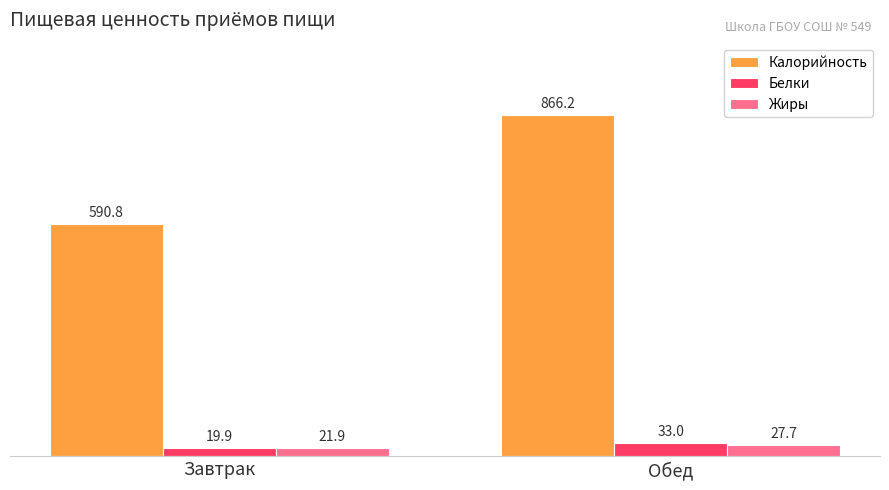

At which category does the chart reach its minimum across all series?

Завтрак